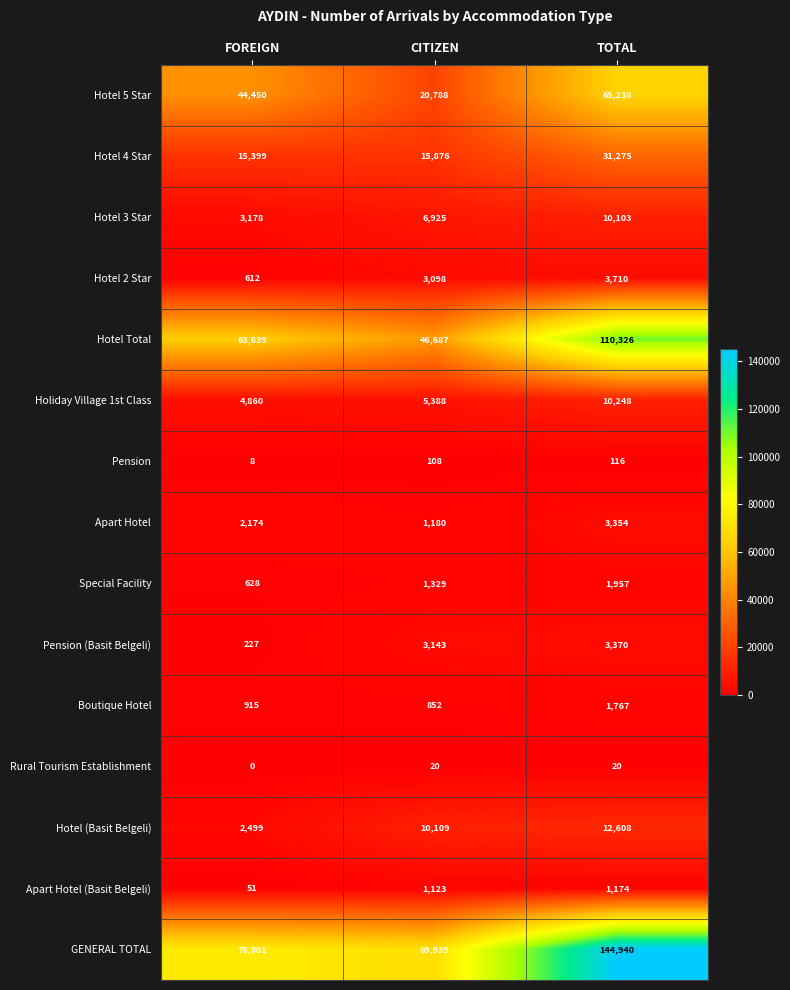

What is the approximate value of Rural Tourism Establishment at TOTAL, to the nearest 10?

20